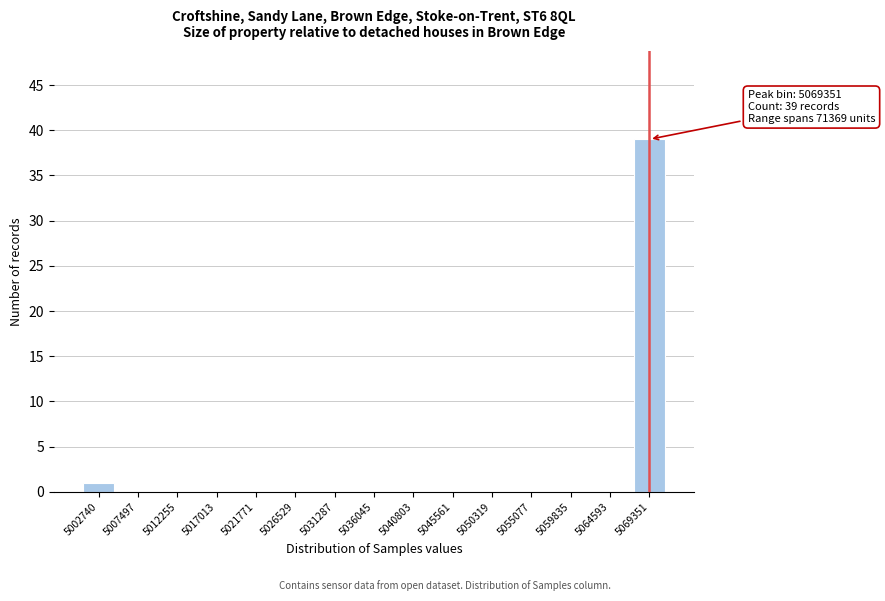

Reading left to right, extract all data points from this chart.

5002740=1	5007497=0	5012255=0	5017013=0	5021771=0	5026529=0	5031287=0	5036045=0	5040803=0	5045561=0	5050319=0	5055077=0	5059835=0	5064593=0	5069351=39